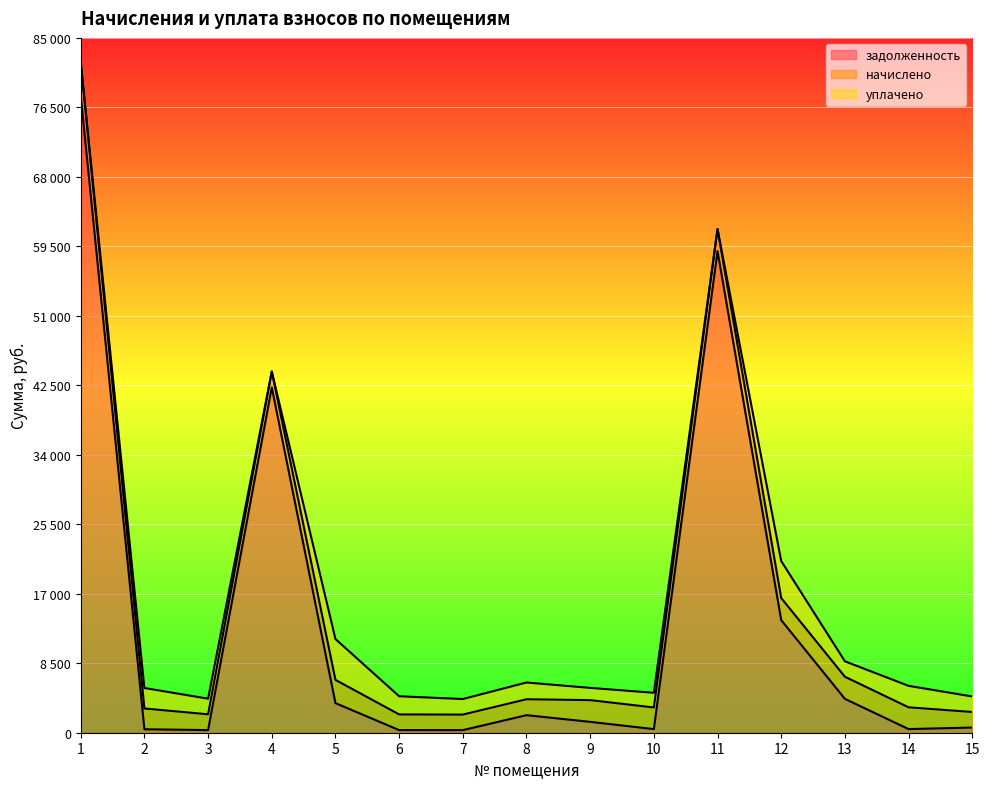

Reading left to right, extract all data points from this chart.

задолженность: 77917.1	422.7	322.0	42252.6	3622.0	319.5	316.9	2145.7	1330.0	441.4	58918.0	13774.0	4144.8	443.9	633.2
начислено: 4164.6	2540.3	1932.2	1932.2	2840.6	1916.8	1901.4	1947.6	2655.8	2648.1	2694.3	2702.0	2702.0	2663.5	1901.4
уплачено: 0.0	2506.0	1910.3	0.0	4995.0	2224.2	1901.4	2050.2	1498.5	1795.3	0.0	4526.4	1887.4	2627.2	1898.0